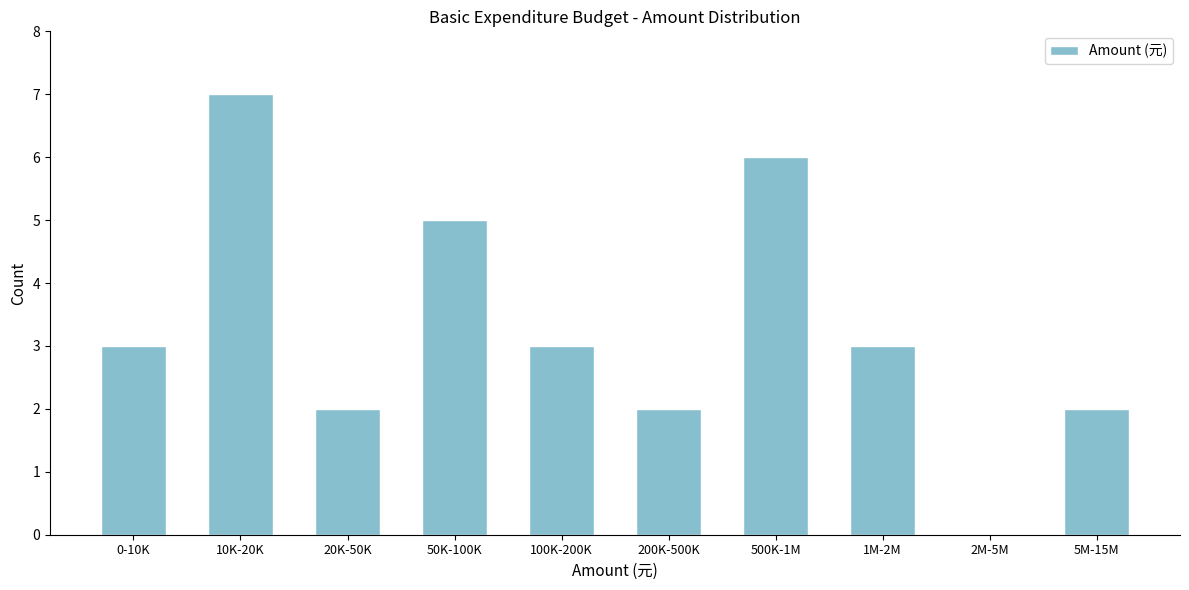

Reading right to left, what are all the values shown in this chart?

5M-15M=2	2M-5M=0	1M-2M=3	500K-1M=6	200K-500K=2	100K-200K=3	50K-100K=5	20K-50K=2	10K-20K=7	0-10K=3